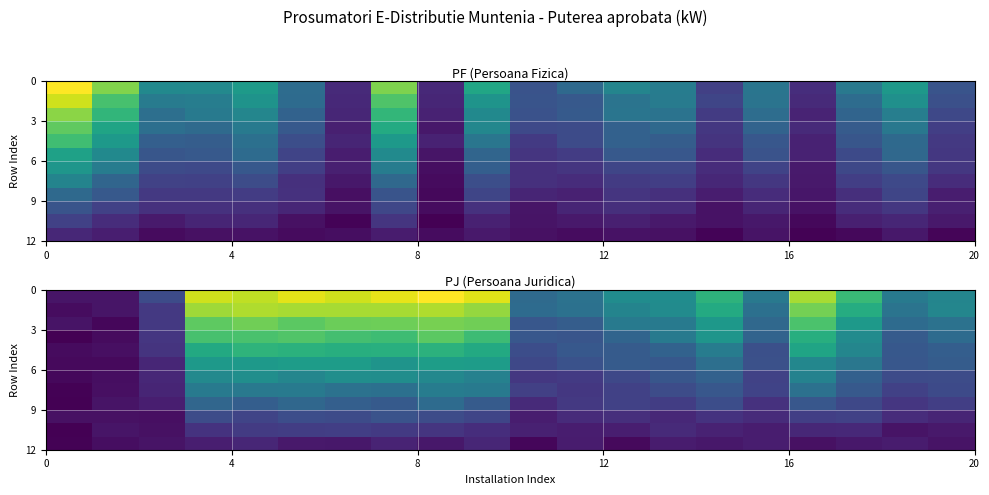

How many categories are shown in the chart?

20